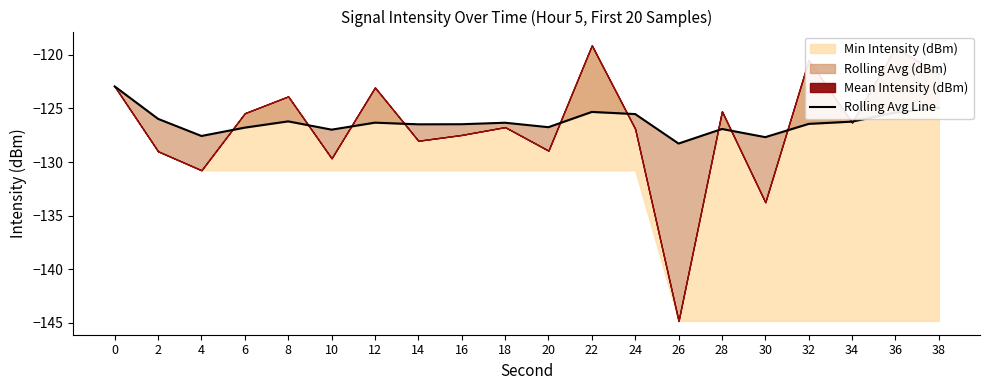

Between 38 and 16, which is larger?

38